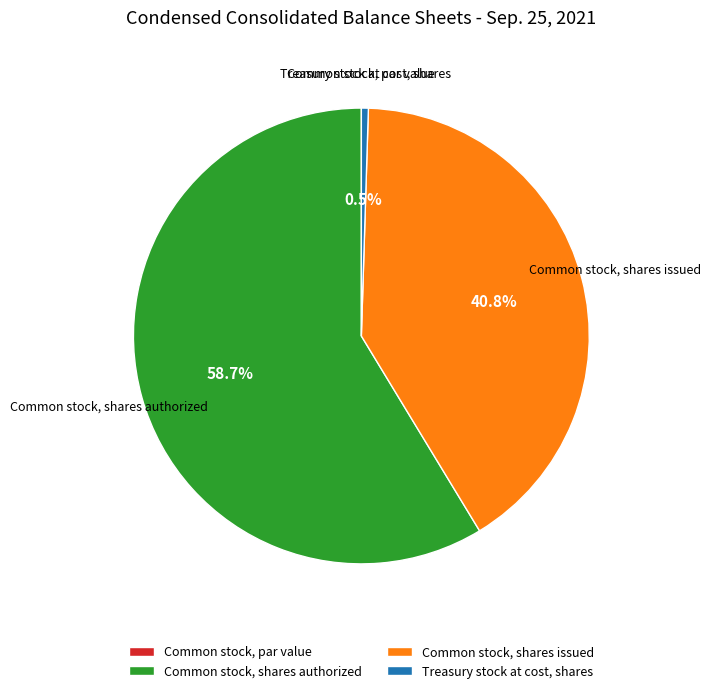

Which category accounts for the majority?

Common stock, shares authorized